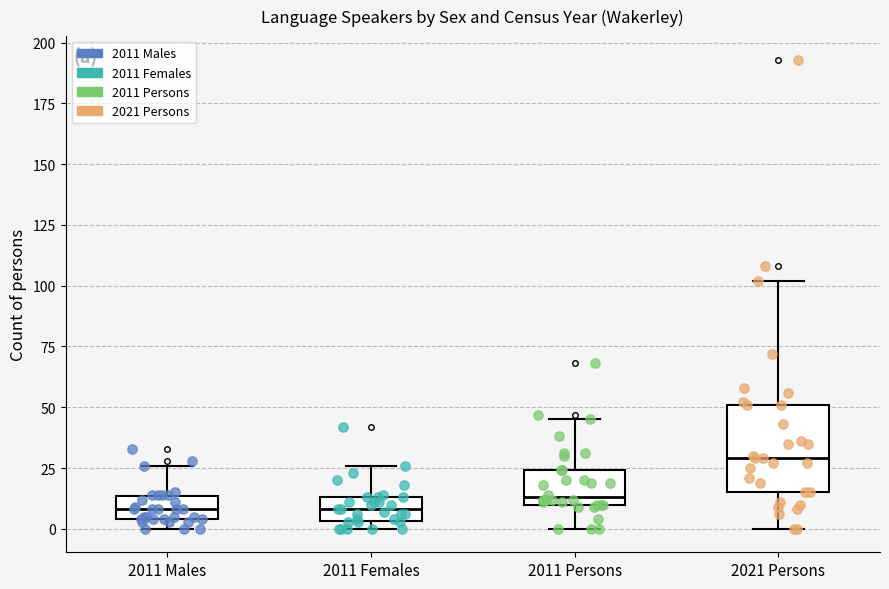

Which box's median line is the highest?

2021 Persons